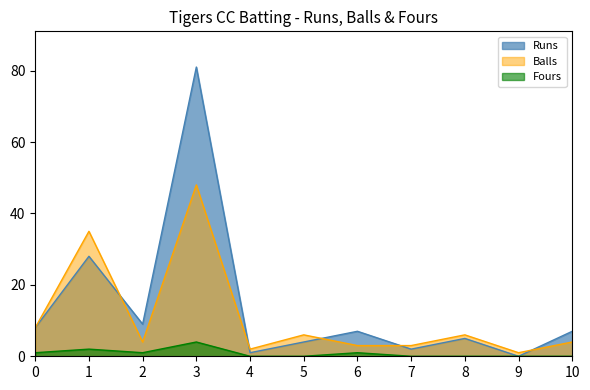

True or false: Fours and Runs intersect in this chart.

False